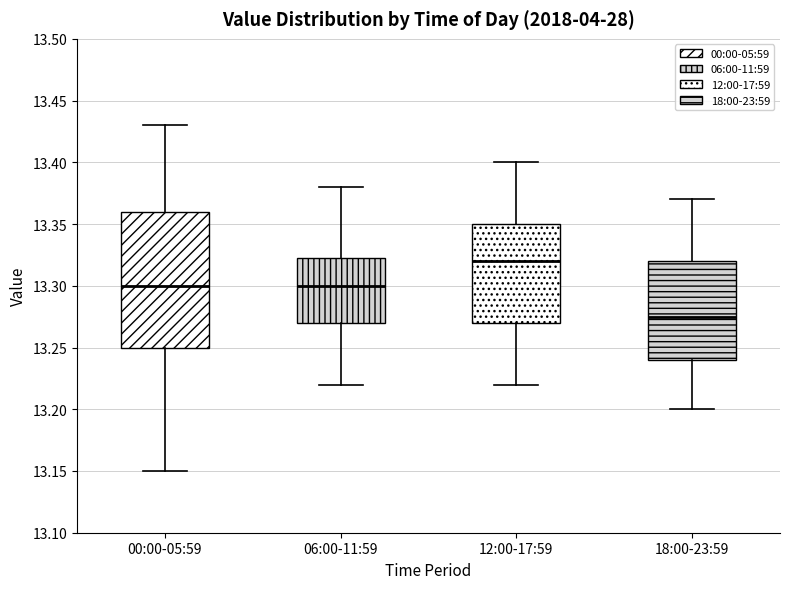

Reading left to right, transcribe this box plot: for each box, give where its median line is, the range the box spans, and where its two whiskers end, as read against the y-axis. The values are not printed on the chart, so give them approximately, as read against the axis.

00:00-05:59: median 13.300, box 13.250 to 13.360, whiskers 13.150 to 13.430
06:00-11:59: median 13.300, box 13.270 to 13.325, whiskers 13.220 to 13.380
12:00-17:59: median 13.320, box 13.270 to 13.350, whiskers 13.220 to 13.400
18:00-23:59: median 13.275, box 13.240 to 13.320, whiskers 13.200 to 13.370